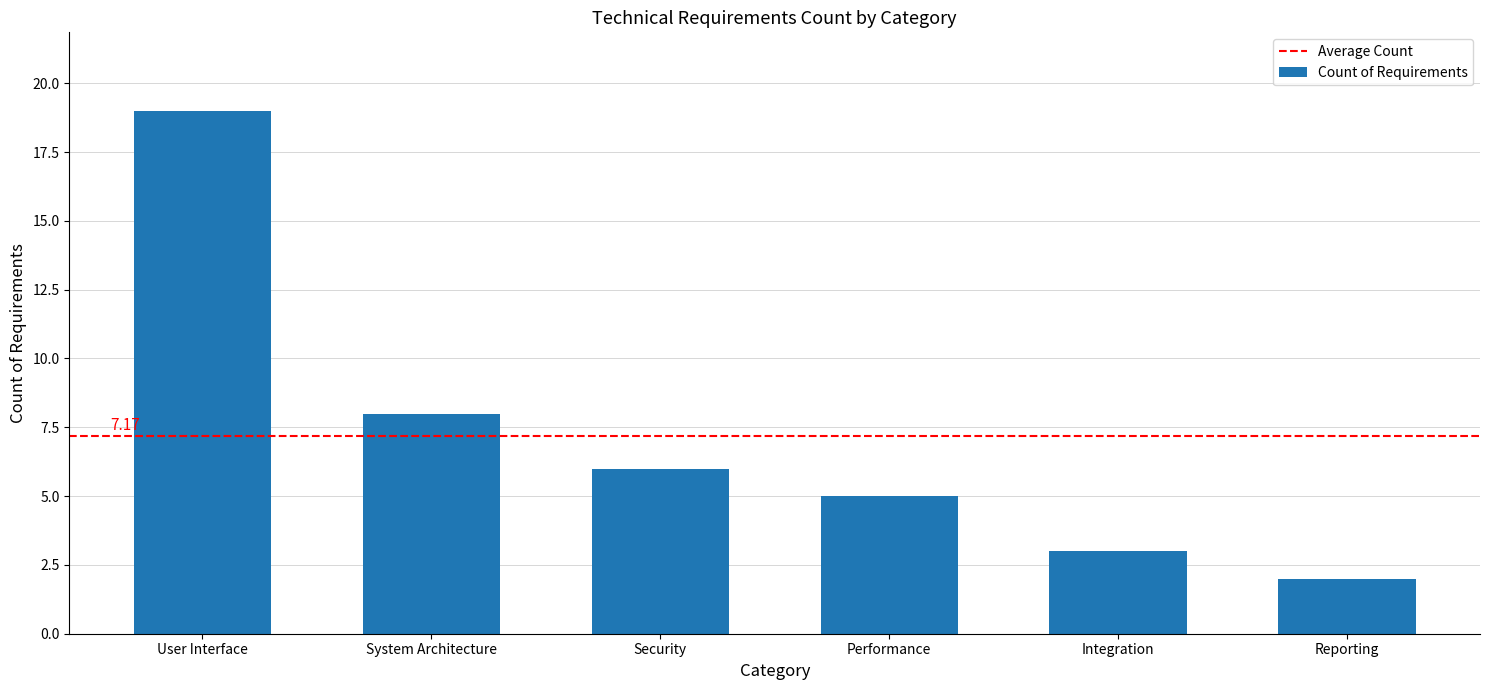

How many values are below 6?

3